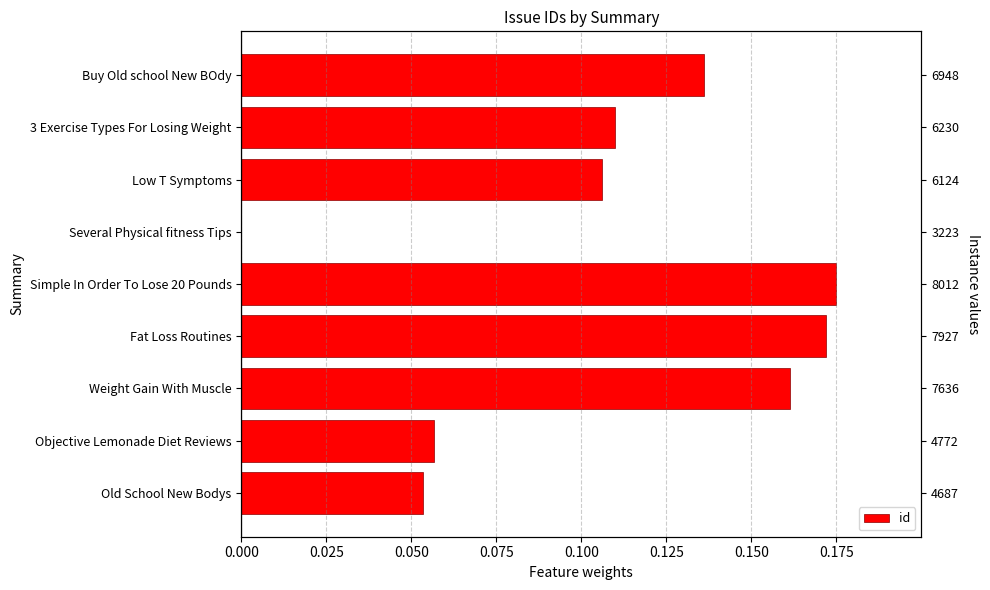

What is the change in value from Weight Gain With Muscle to 3 Exercise Types For Losing Weight?

-0.1